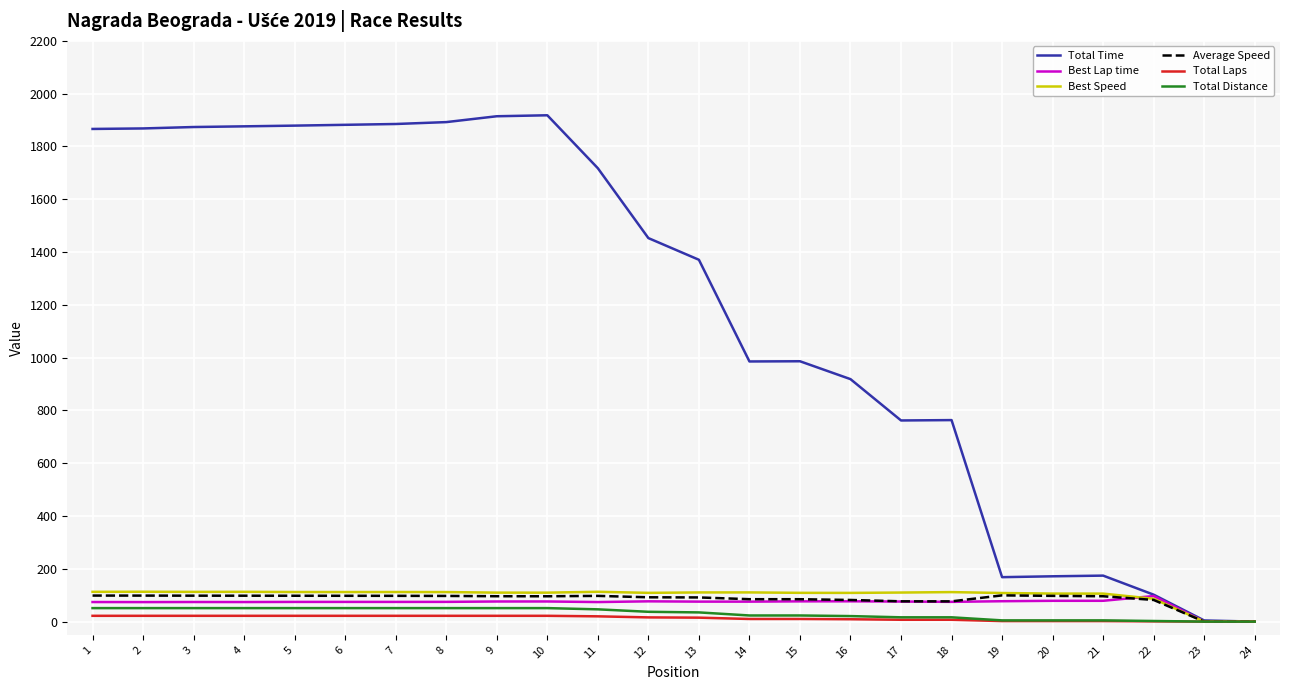

Is the value of Best Lap time at 3 greater than the value of Total Laps at 15?

Yes